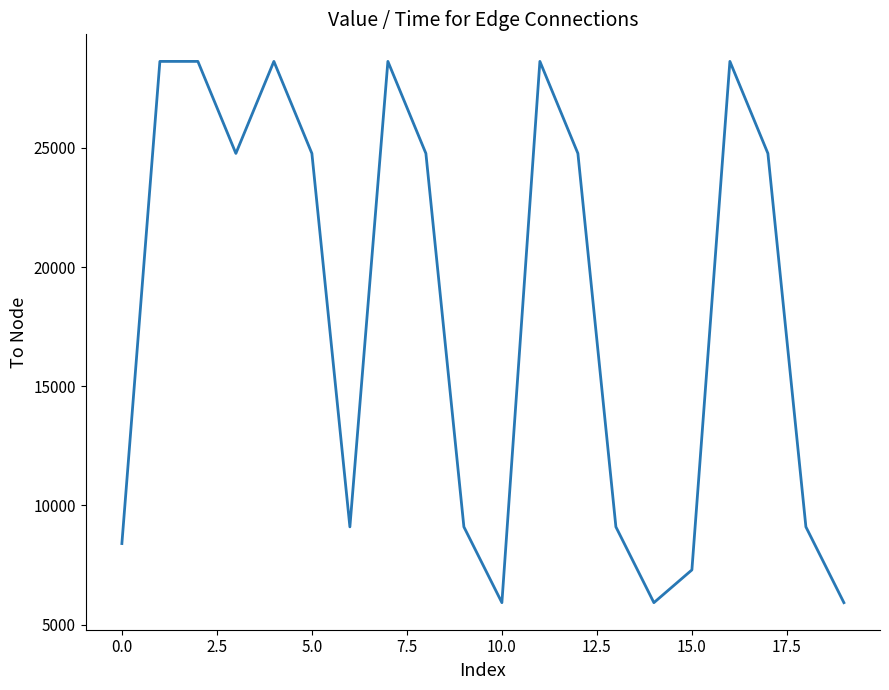

What is the maximum value shown in the chart?

28631